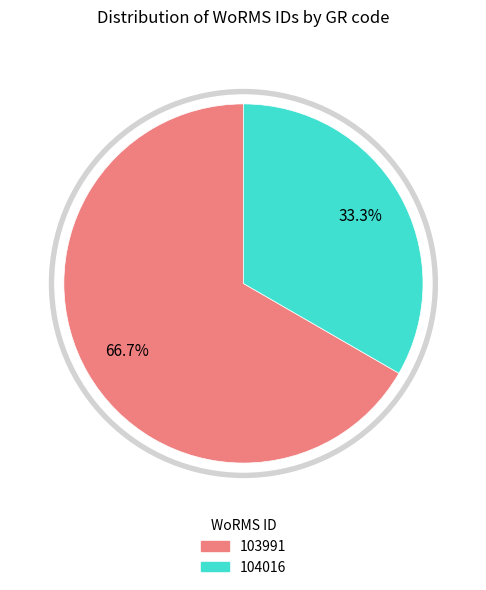

True or false: RCC1078 accounts for 22% of the total.

False